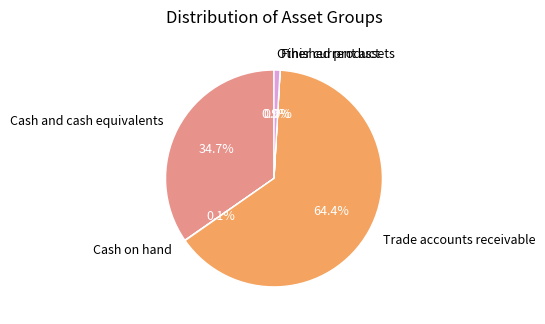

Is there a majority slice in this chart?

Yes